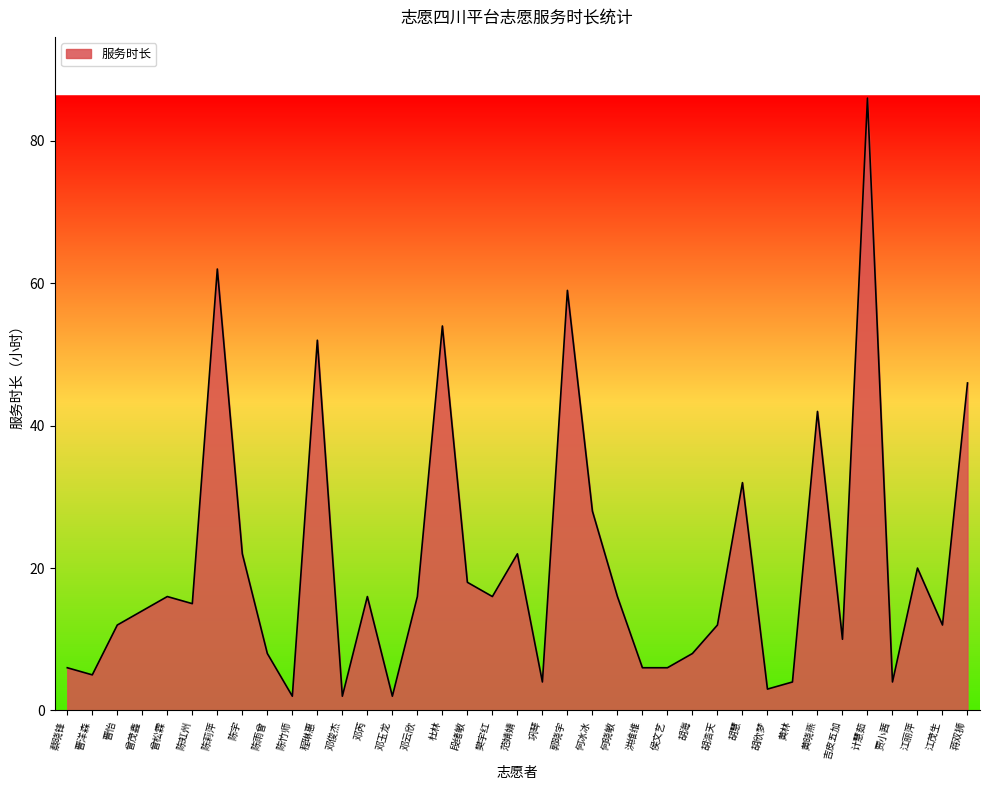

What is the difference between the maximum and second lowest values?

84